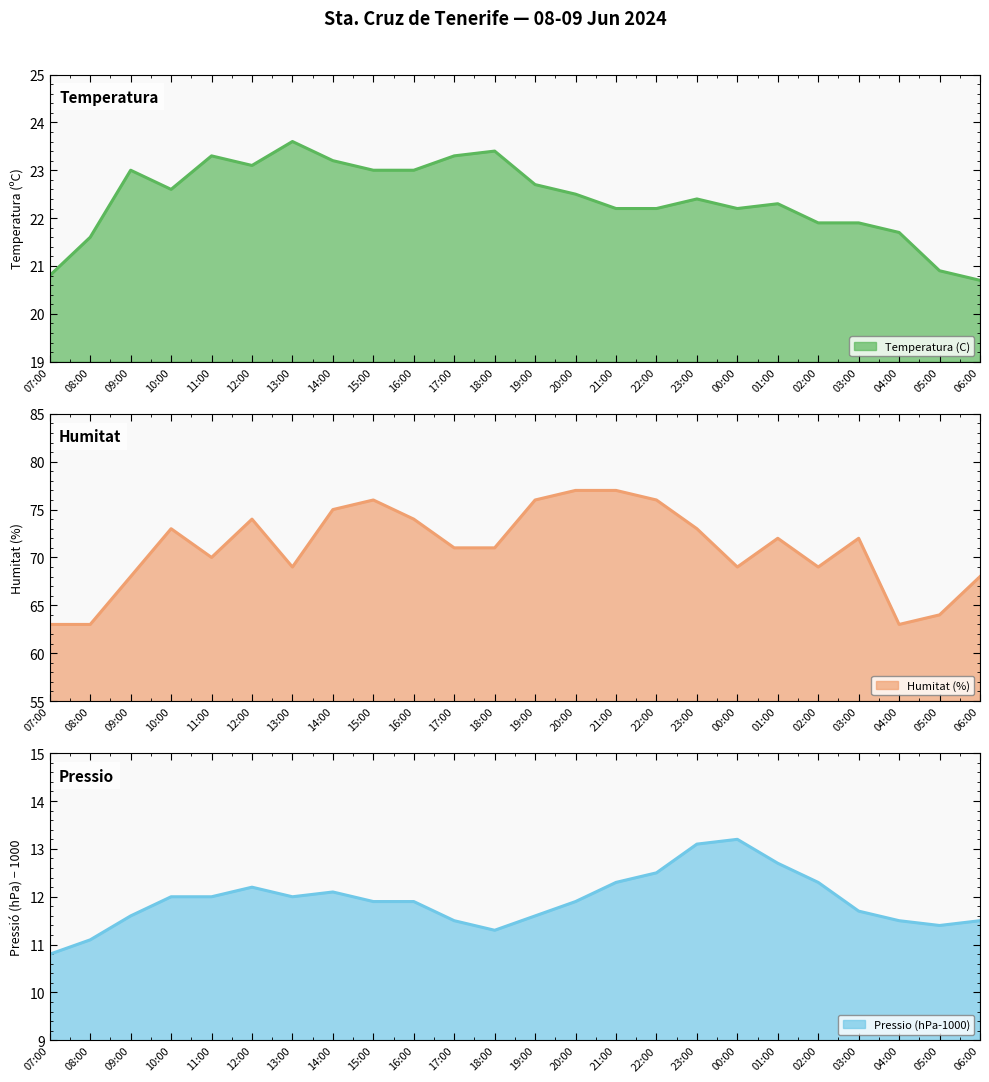

How many data points in Pressio (hPa-1000) are above 11?

23